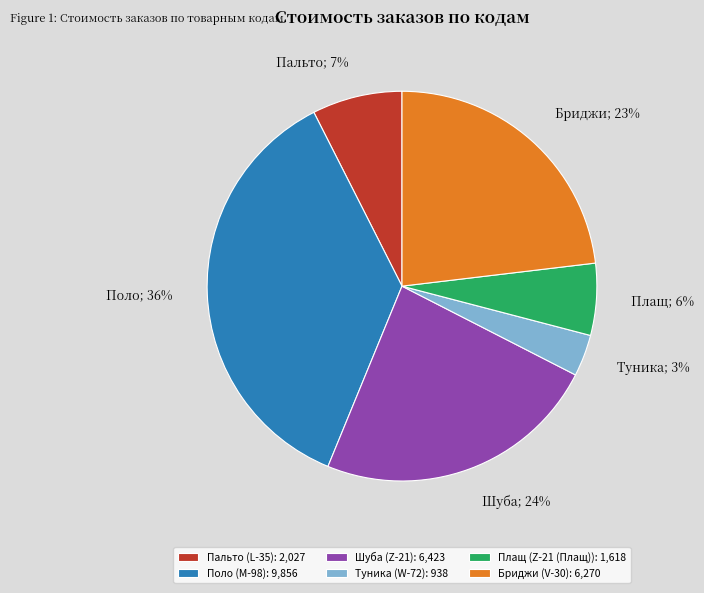

Which slice is the largest?

Поло (M-98): 9,856